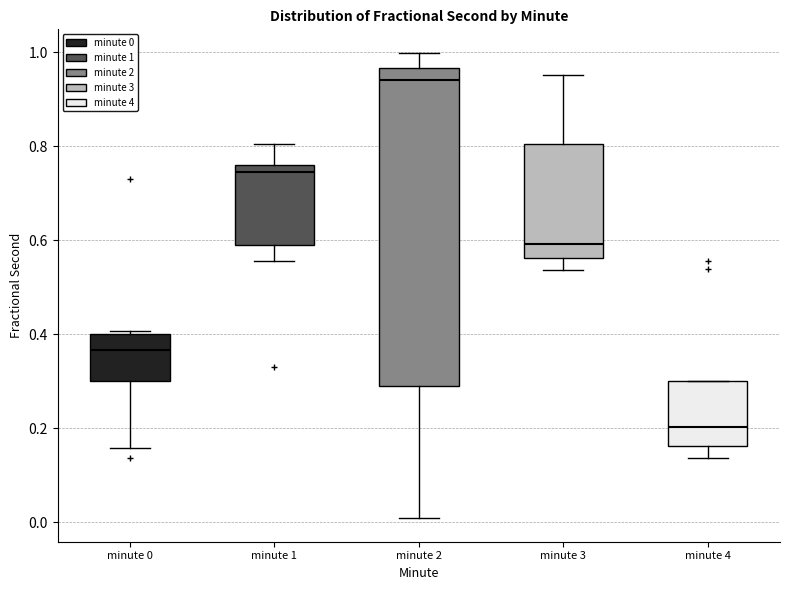

Where does the median line of the box for minute 4 sit on the y-axis? The values are not printed on the chart, so give them approximately, as read against the axis.

0.20